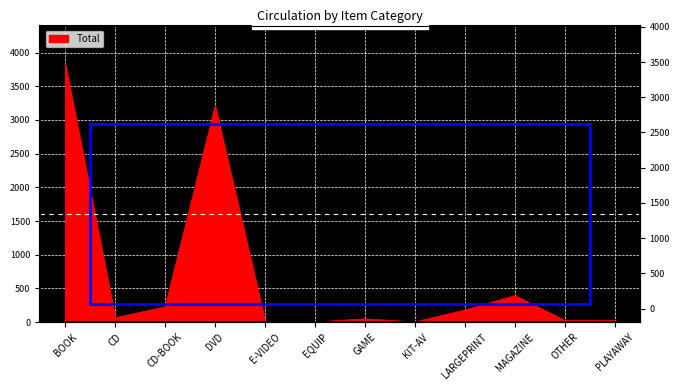

How many data points are less than 64?

6